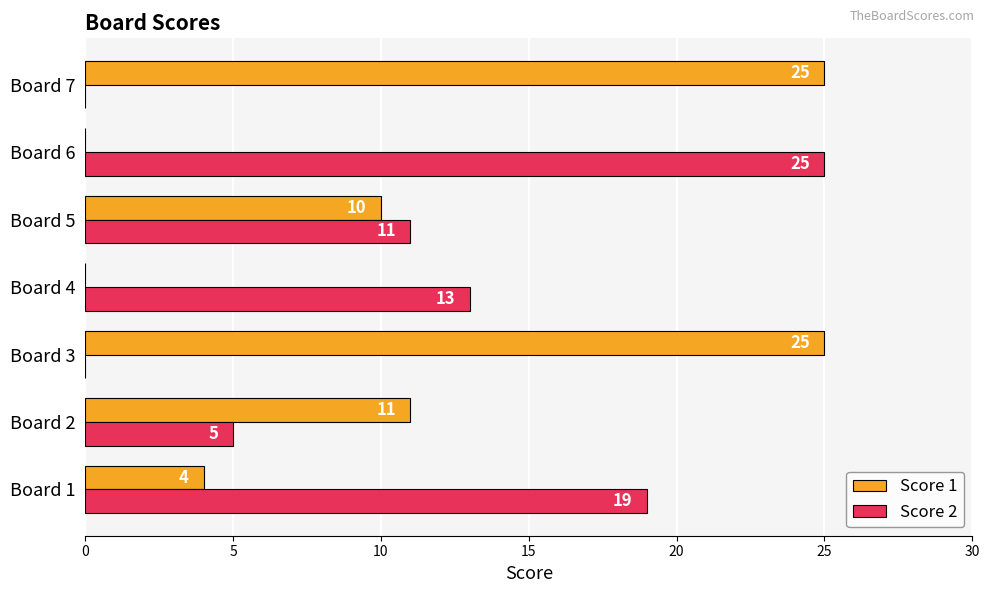

What is the total value across all series at Board 3?

25